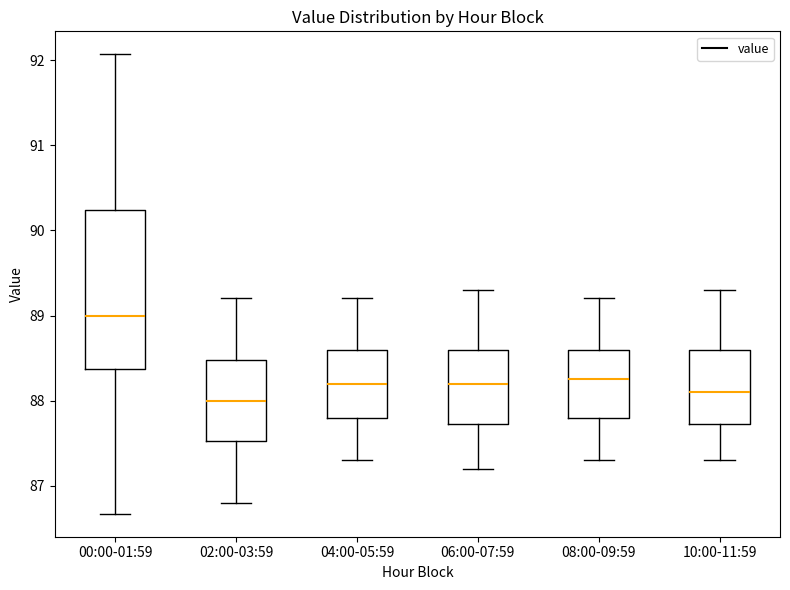

Which box is the tallest, from its lower edge to its upper edge?

00:00-01:59